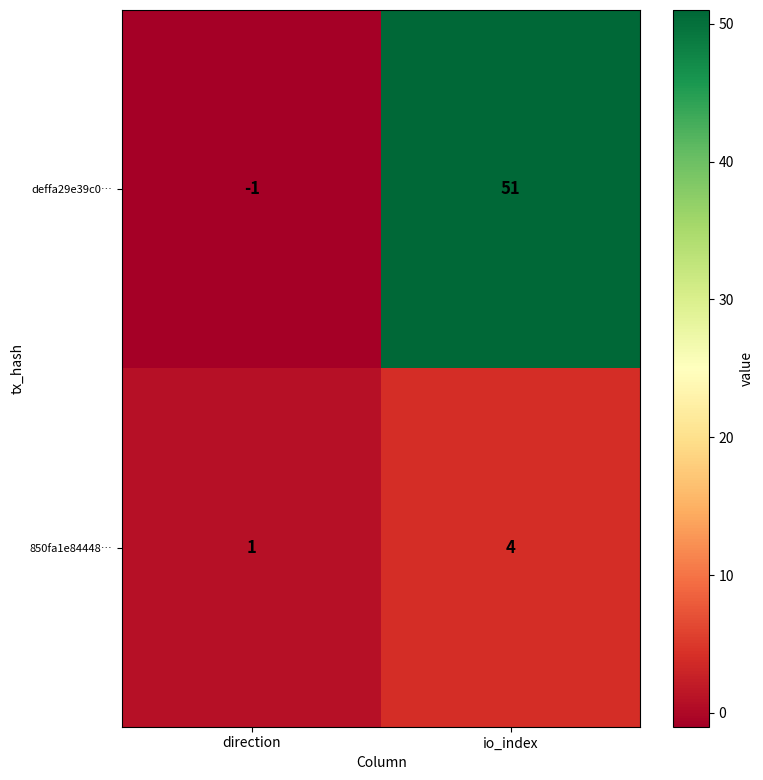

Which series changed the most between direction and io_index?

deffa29e39c0…